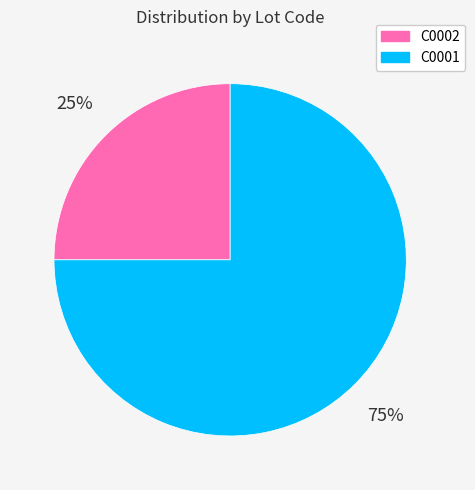

Does any single category account for the majority?

Yes